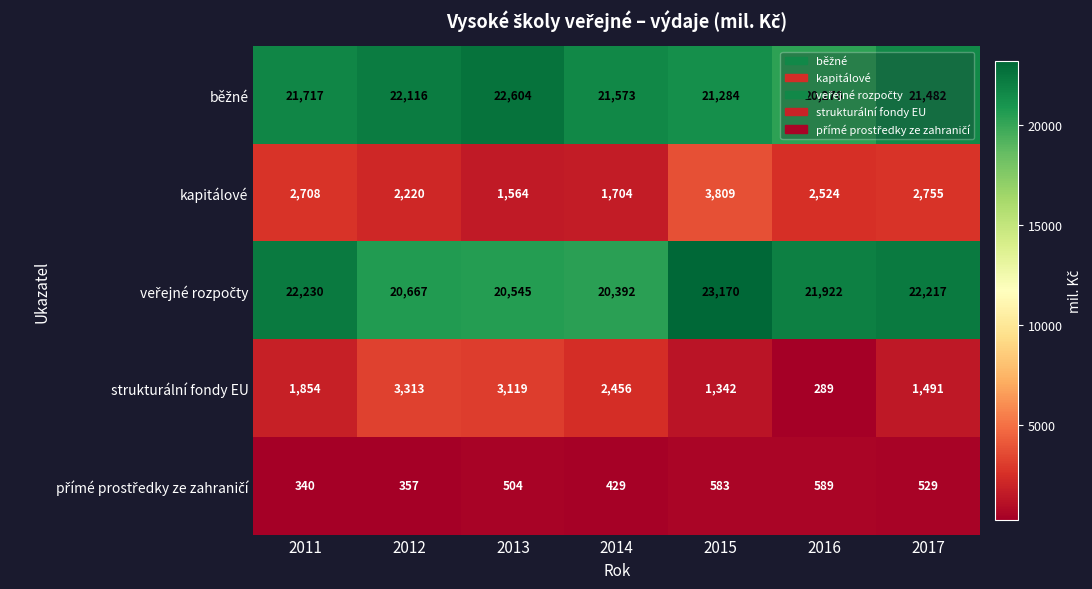

Where is kapitálové nearest to the value 2686?

2011